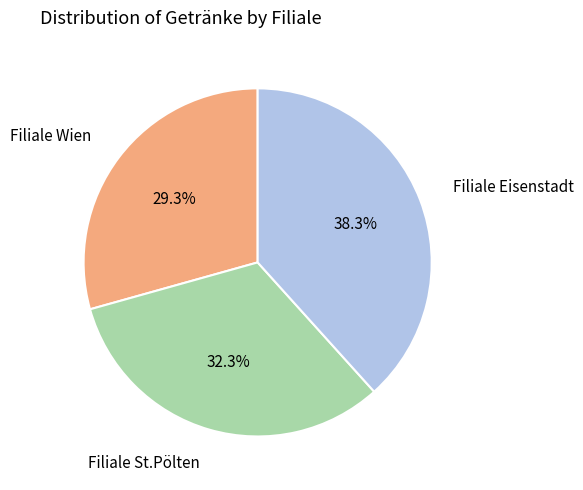

To the nearest percent, what portion does Filiale Wien represent?

29%